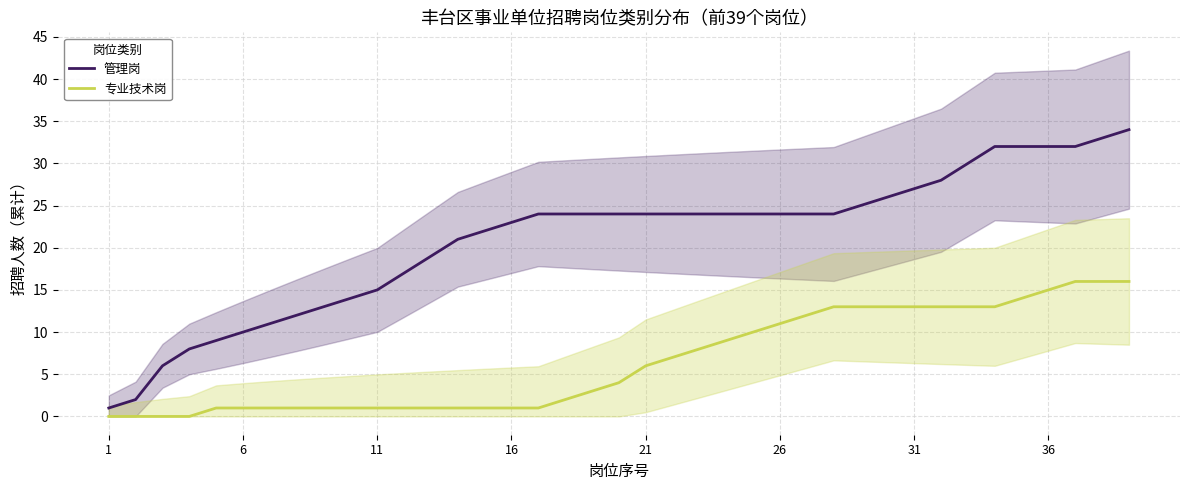

What is the total value across all series at 1?

1